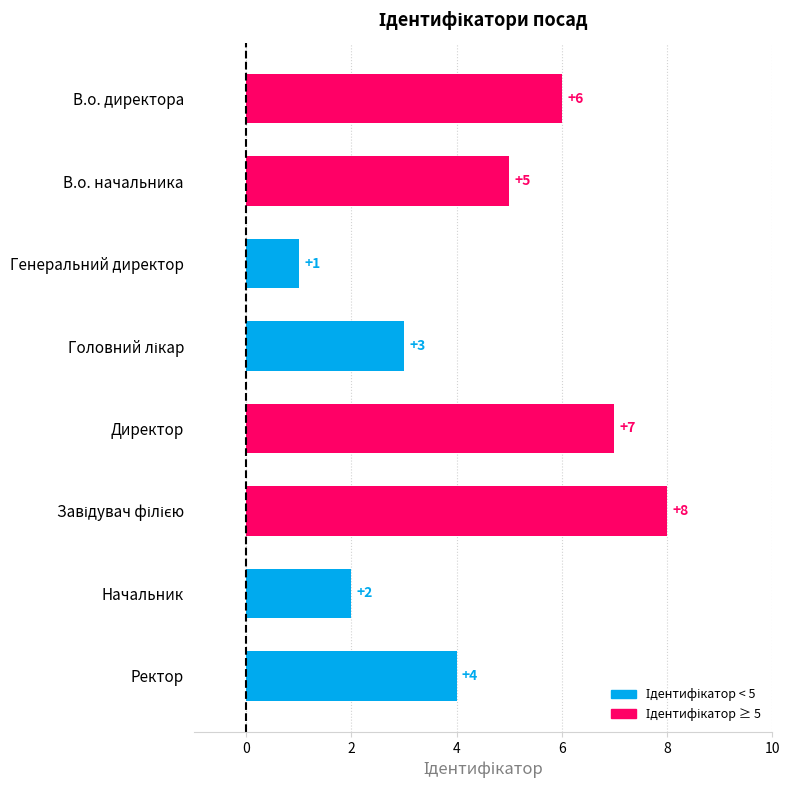

How many values are between 3 and 7?

5